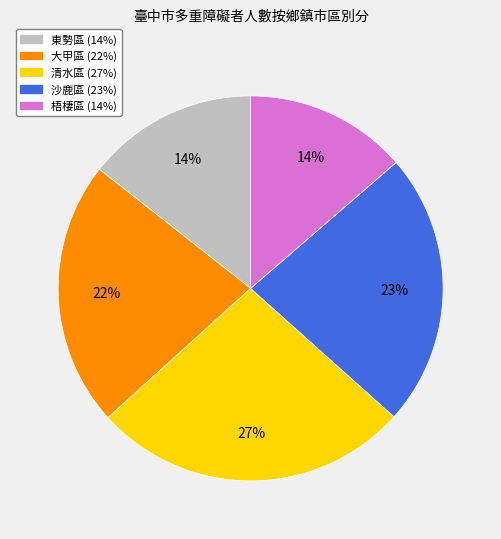

Which slice is the largest?

清水區